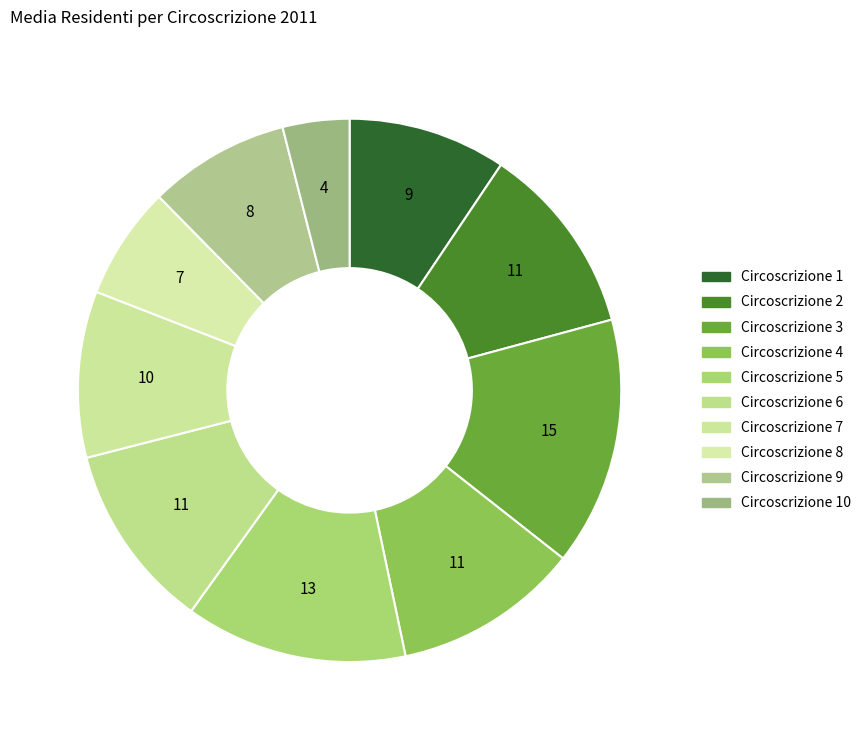

Does any single category account for the majority?

No